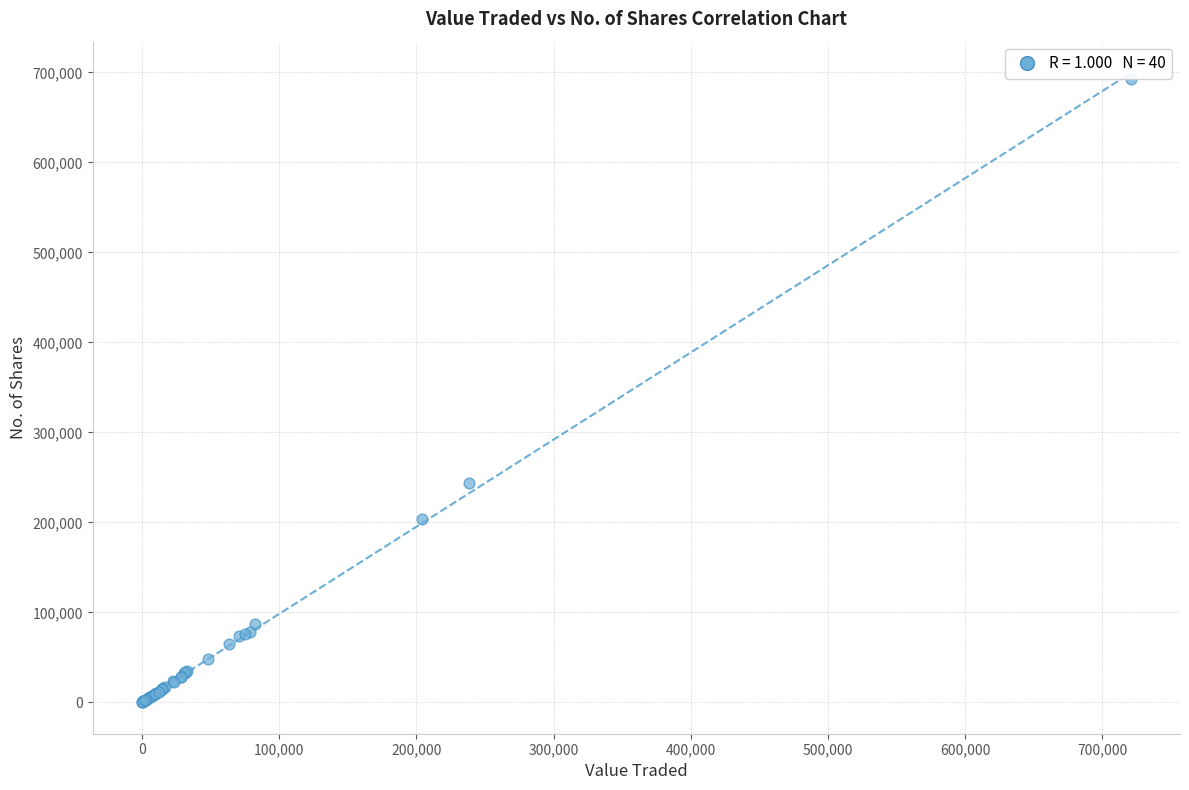

What Y value in the scatter plot is closest to 346340?

243612